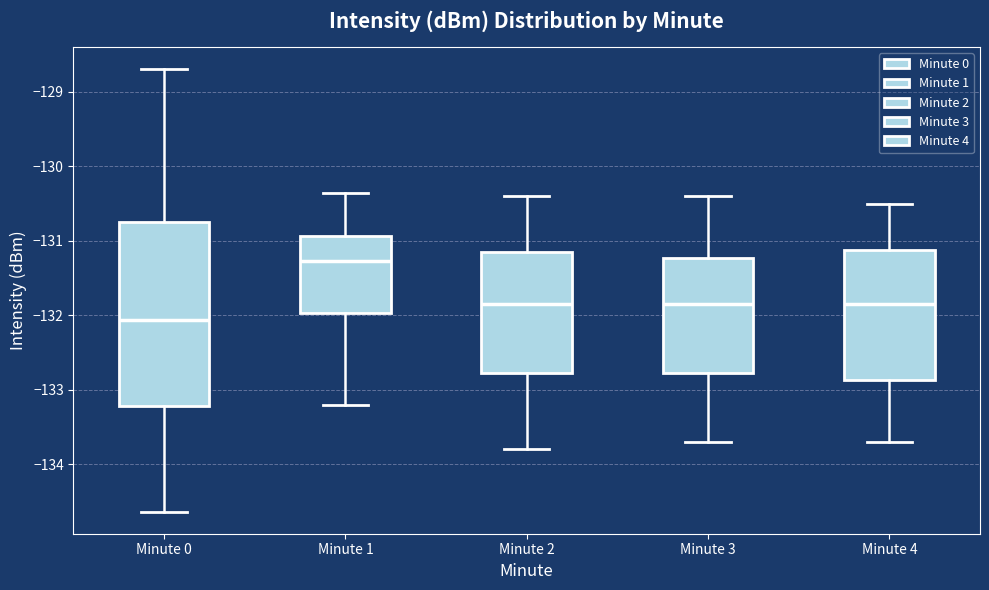

Which box has the lowest median line?

Minute 0